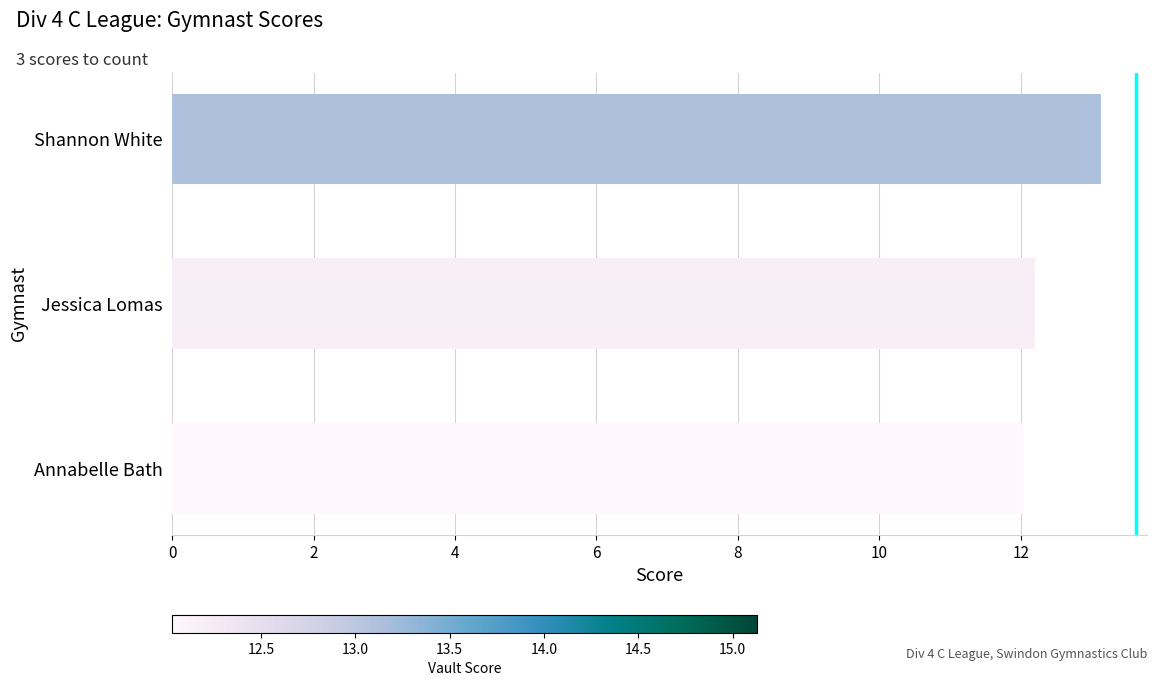

List the labels in order of value, largest first.

Shannon White, Jessica Lomas, Annabelle Bath